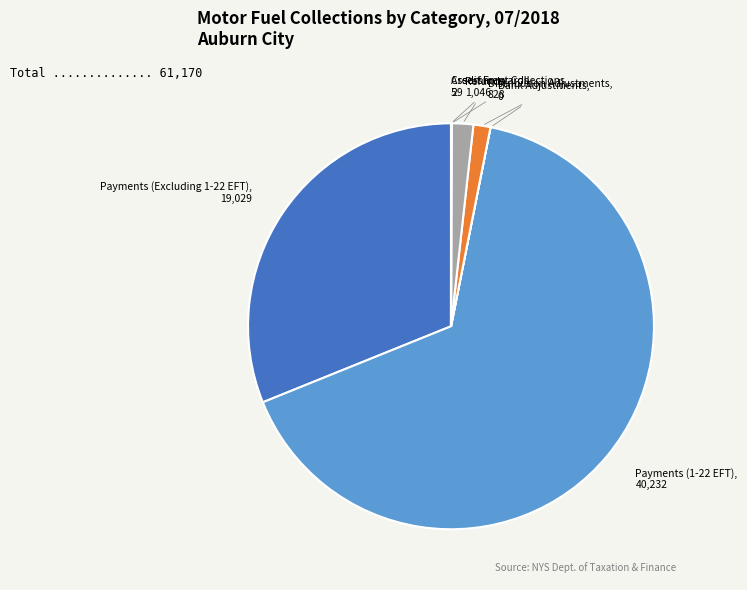

What is the largest slice in the pie chart?

Payments (1-22 EFT)